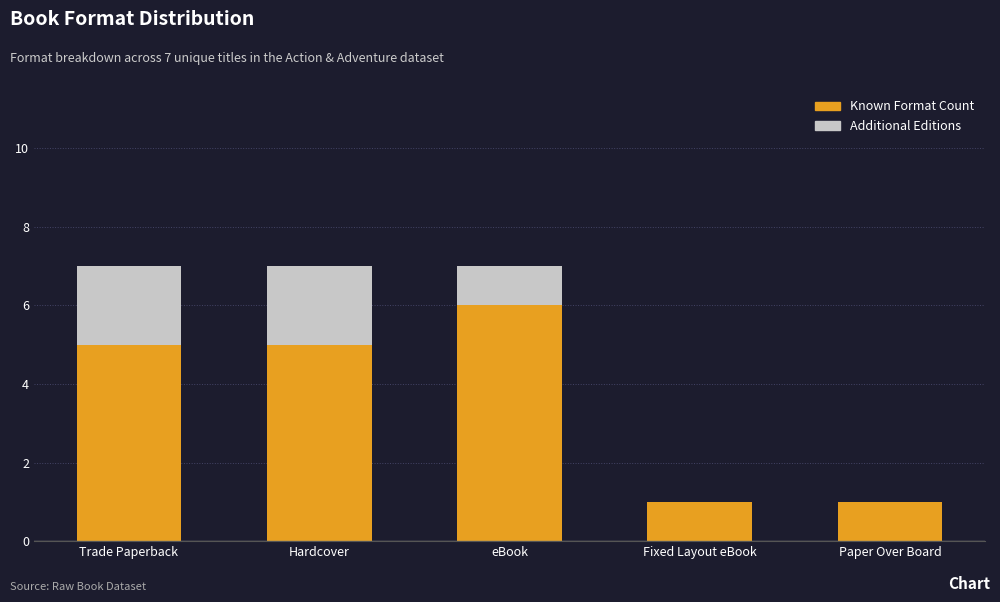

Is it true that Known Format Count equals 8 at Trade Paperback?

False